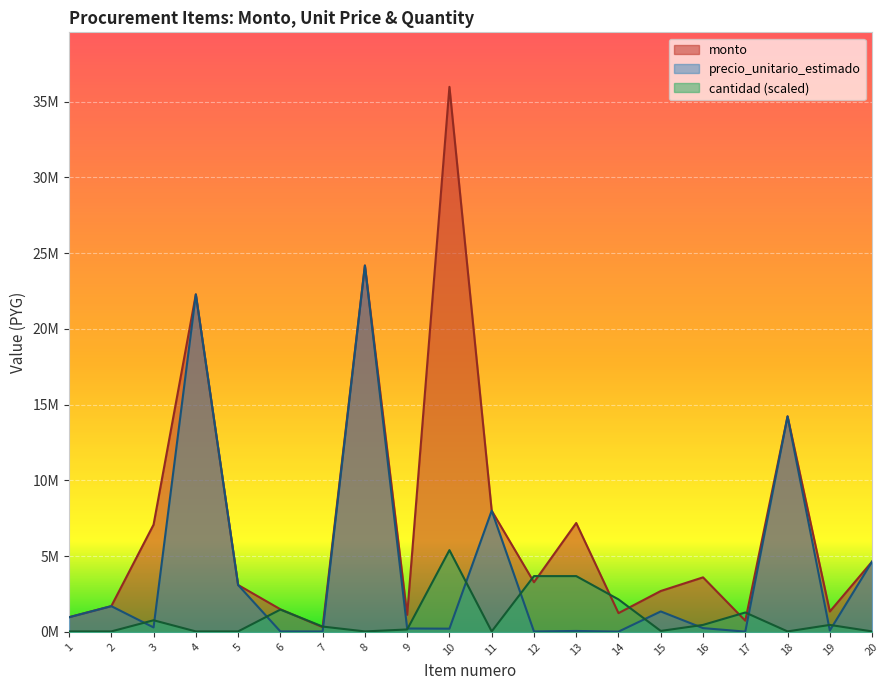

Which category has the lowest value in the precio_unitario_estimado series?

14